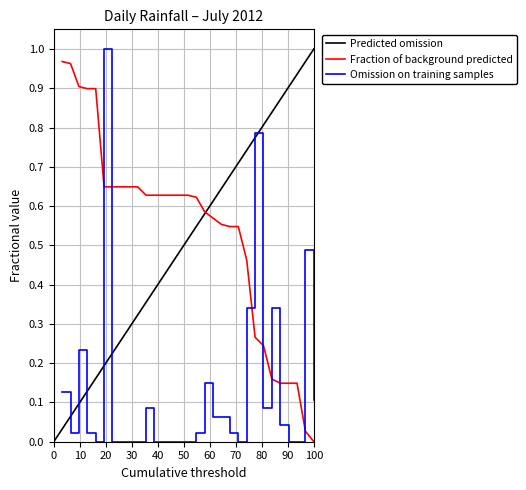

Is it true that the value at 2012-07-13 is -0.4?

False